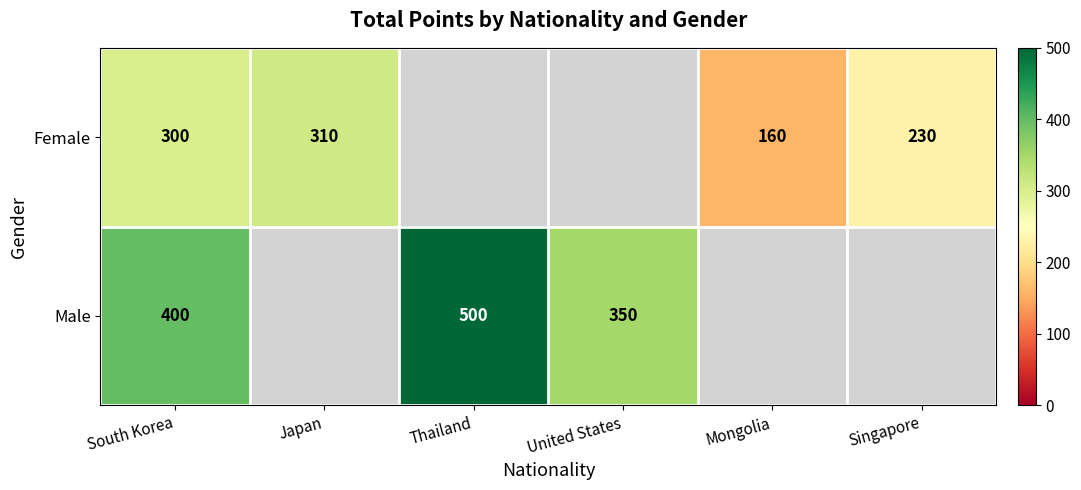

True or false: Female has a value of 153 at Singapore.

False